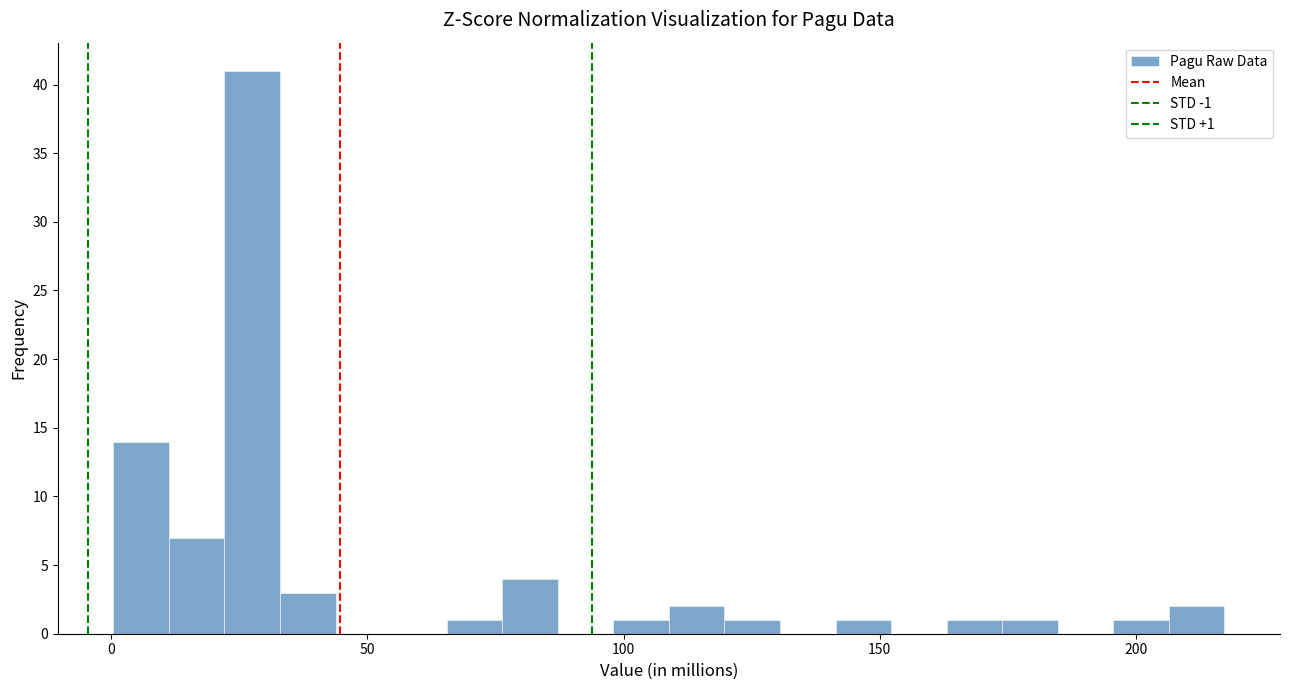

Around what value on the x-axis is the tallest bar? Give the approximate position of its centre, as read against the axis.

30